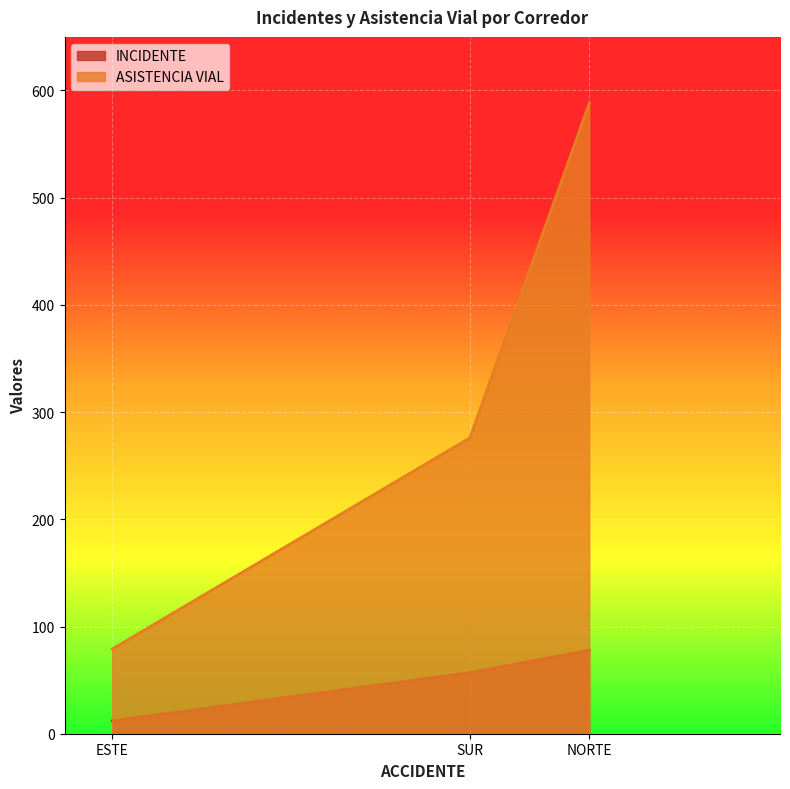

Read the INCIDENTE value at ESTE.

12